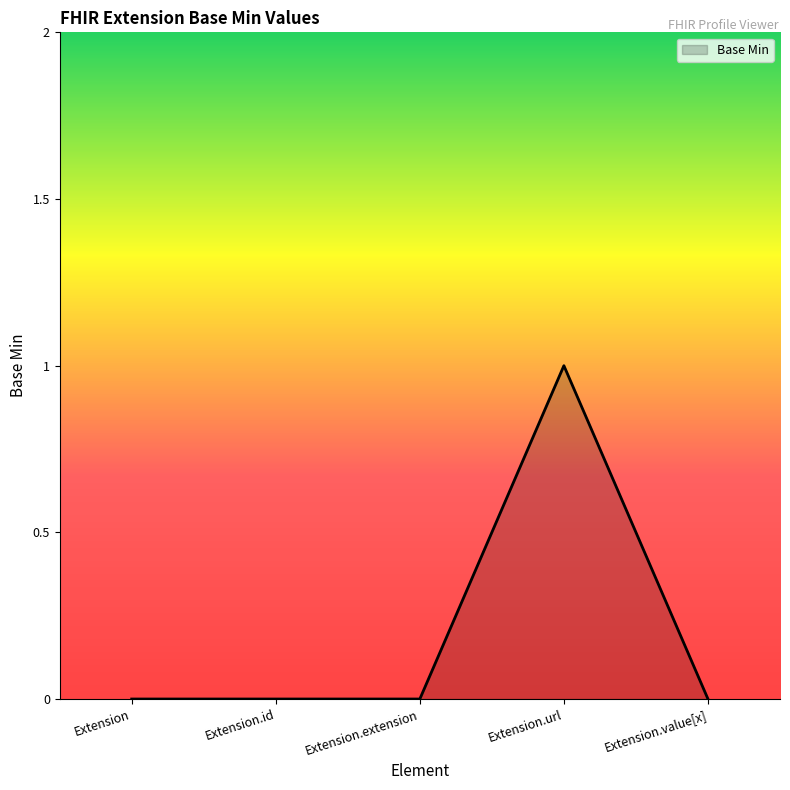

Reading left to right, transcribe all the data shown in this chart.

Extension=0	Extension.id=0	Extension.extension=0	Extension.url=1	Extension.value[x]=0